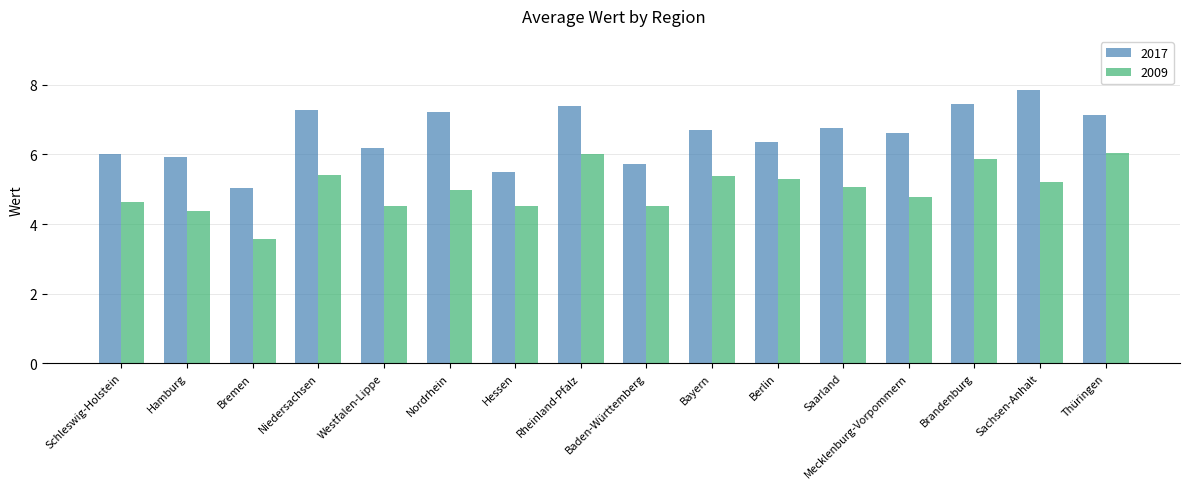

What position from the right is Sachsen-Anhalt?

2